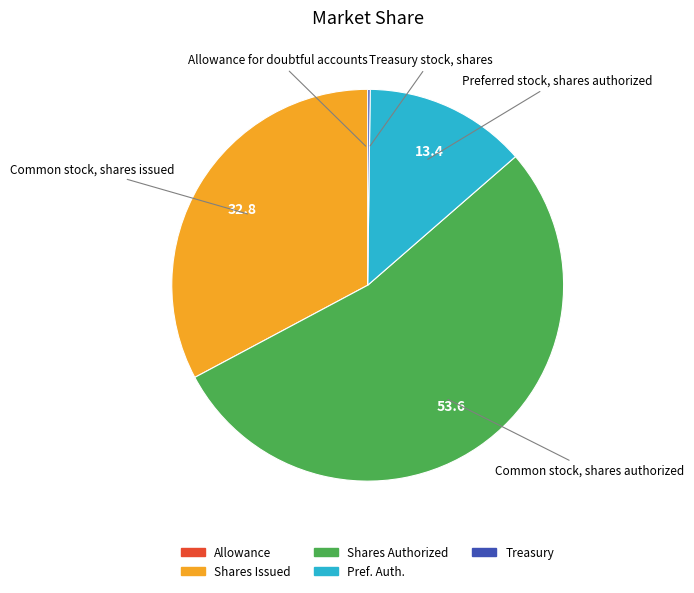

Does any single category account for the majority?

Yes